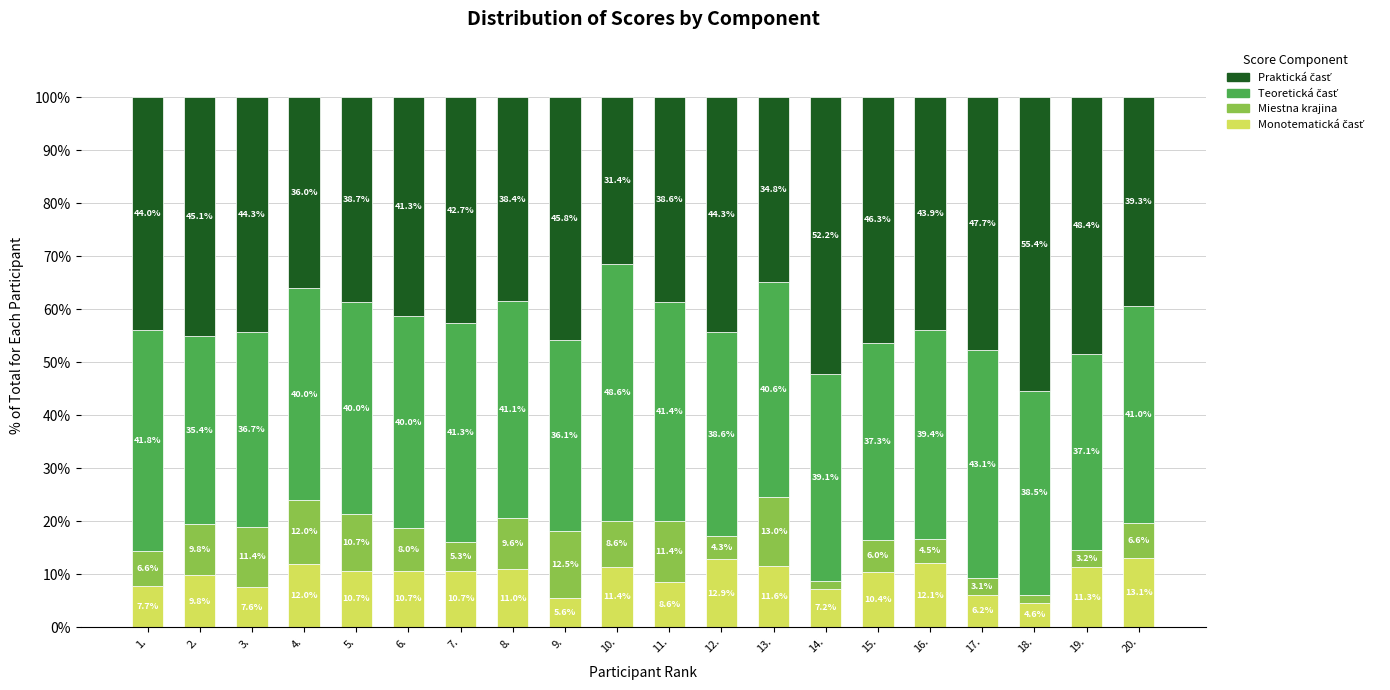

Count the number of data series in this chart.

4